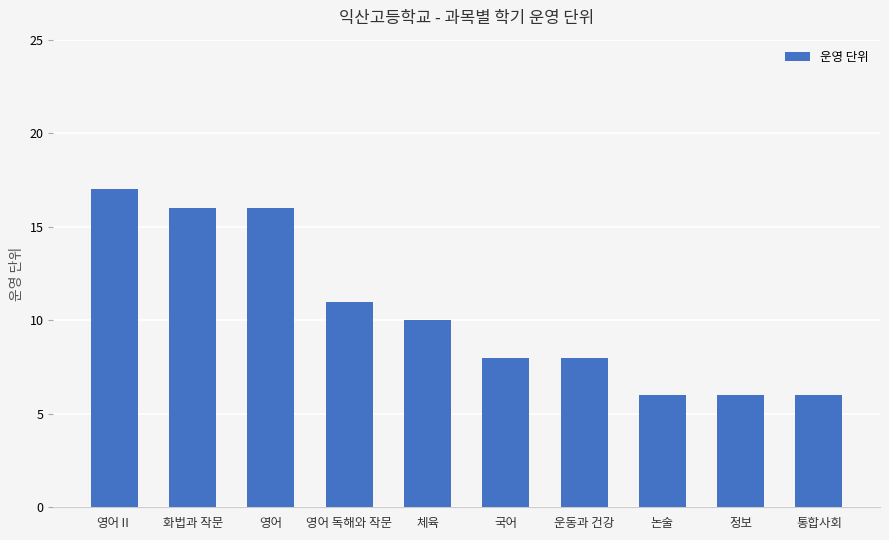

Does the chart contain any negative values?

No